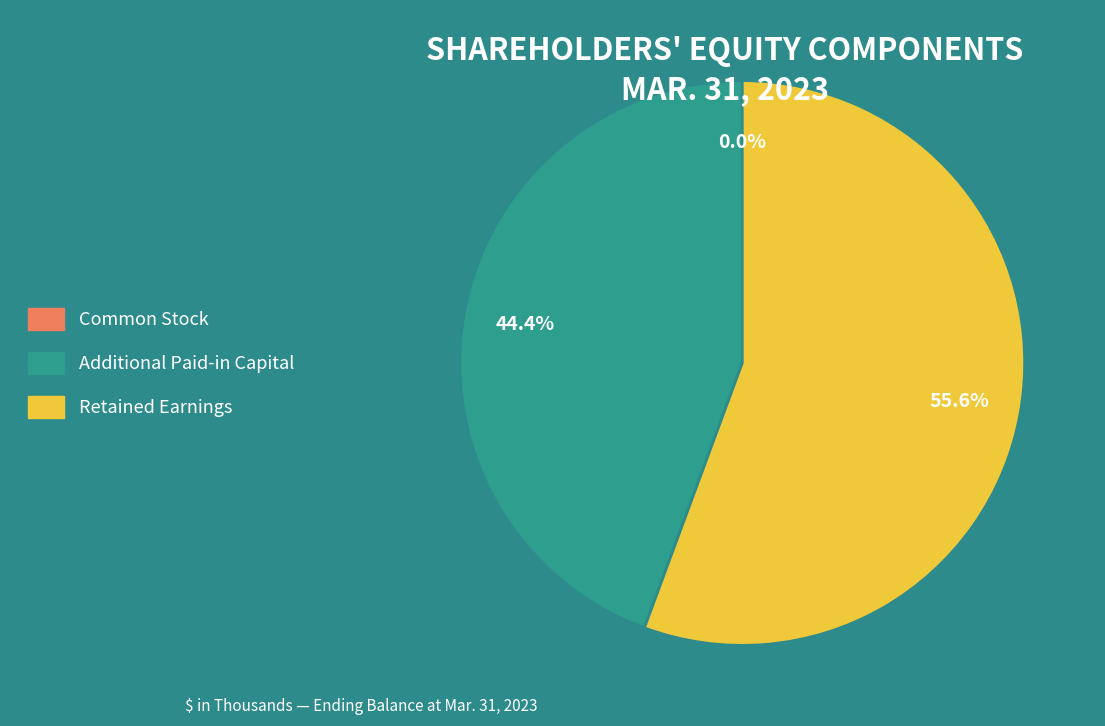

Is there any slice that represents more than half of the pie?

Yes